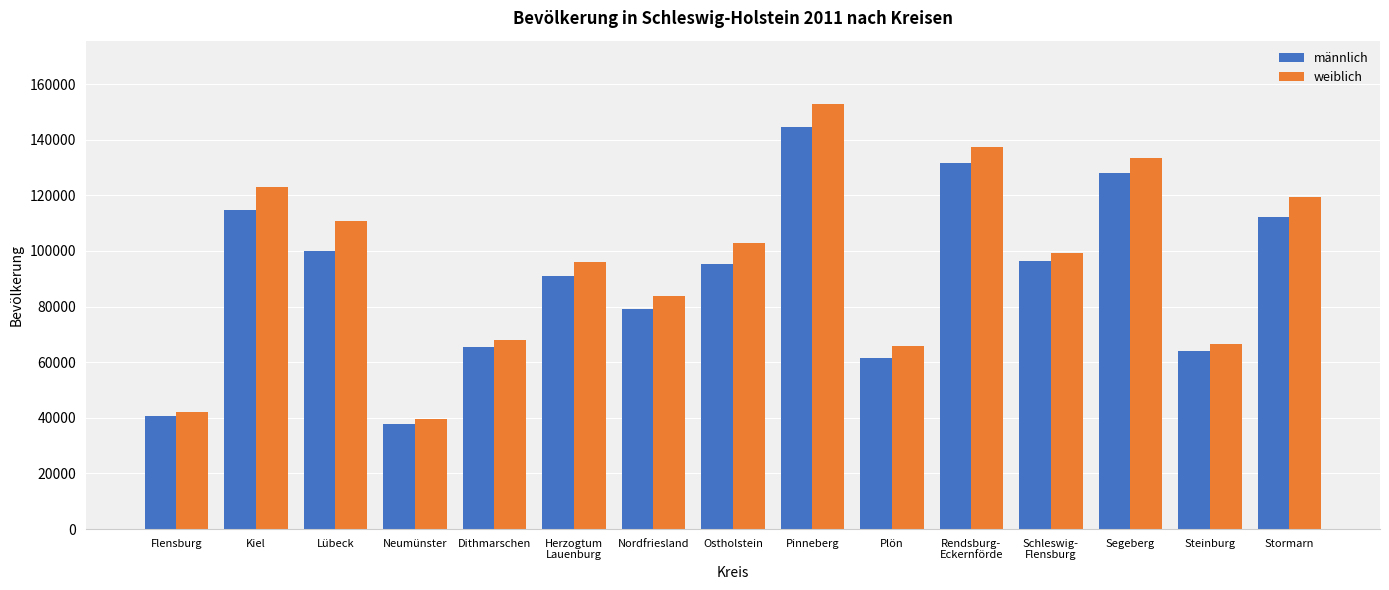

Are the bars grouped side by side (vs. stacked)?

Yes